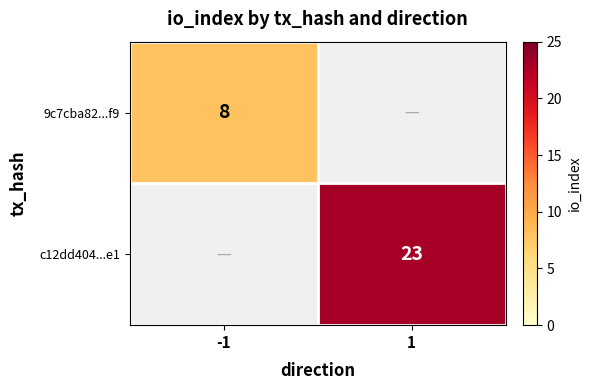

True or false: c12dd404...e1 has a value of 23 at 1.

True